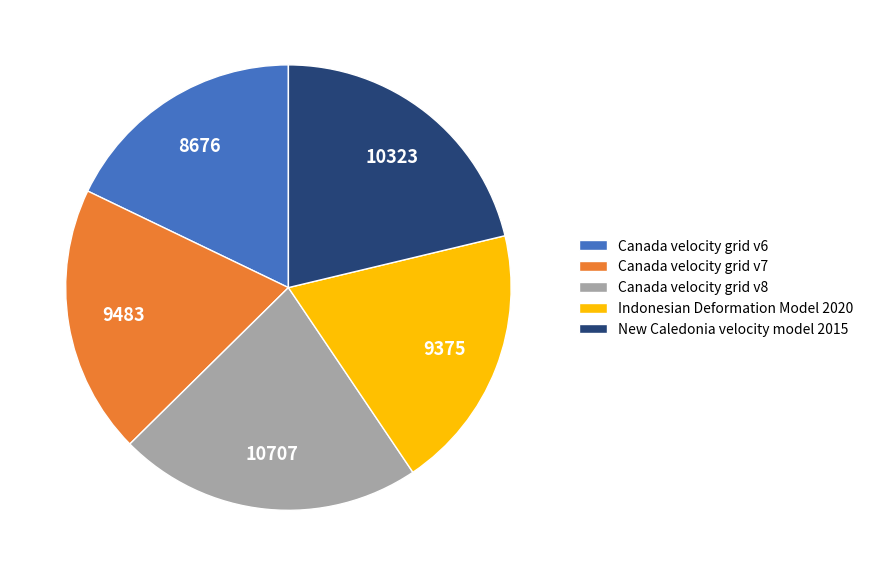

Is it true that New Caledonia velocity model 2015 is 21% of the pie?

True